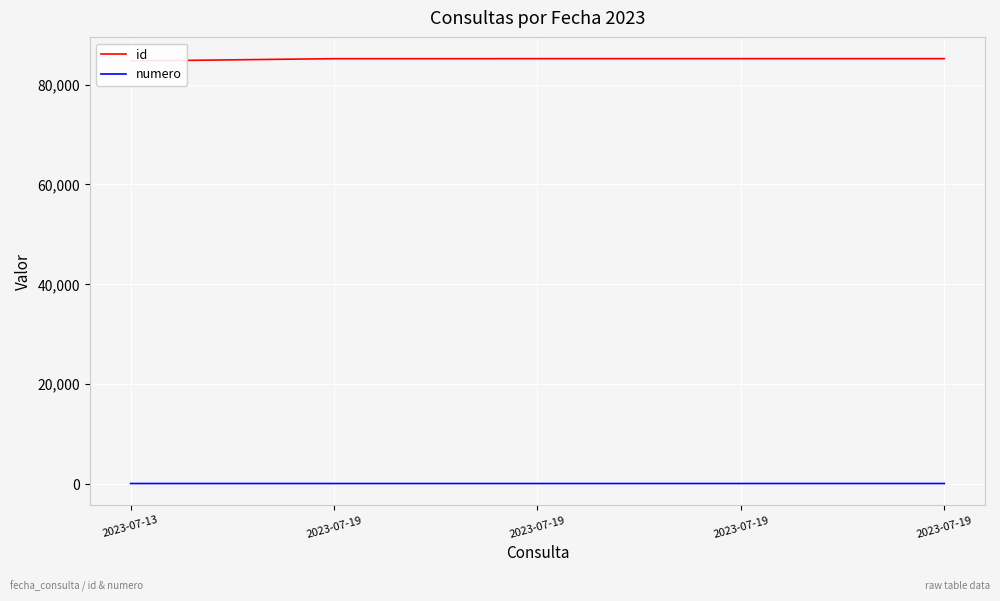

True or false: id has more than 0 interior local peaks.

False